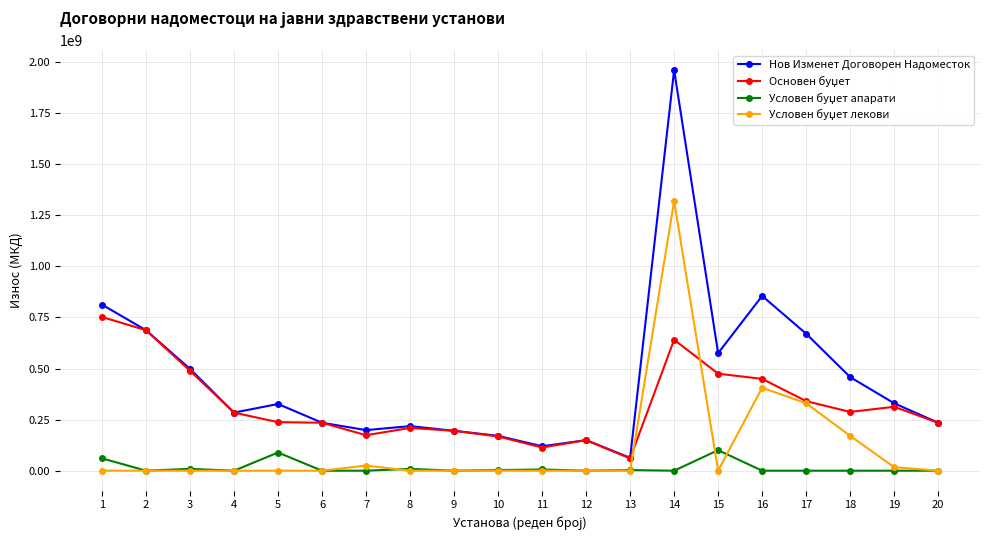

How many distinct data groups are displayed?

4